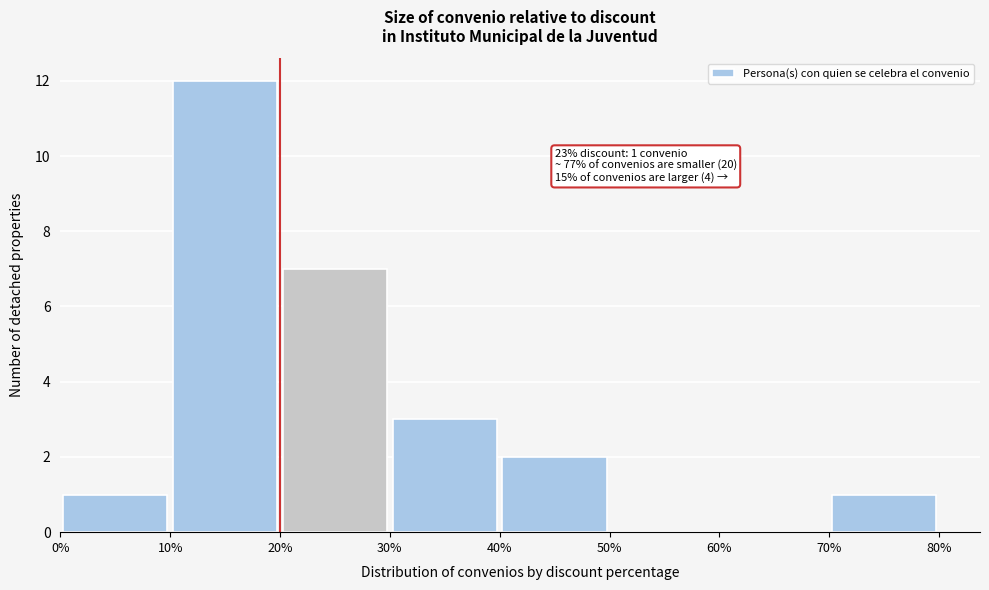

Which range on the x-axis has the tallest bar?

10% to 20%